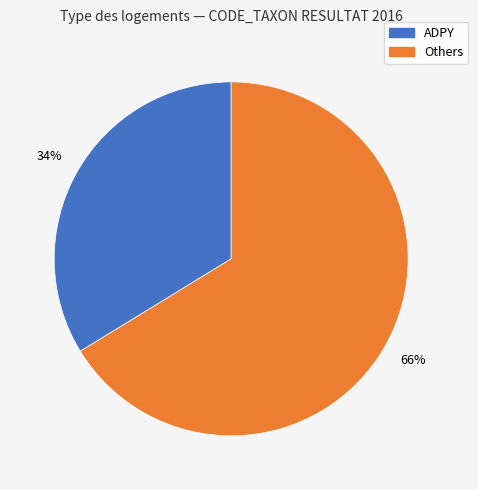

Count the number of slices in the pie.

2